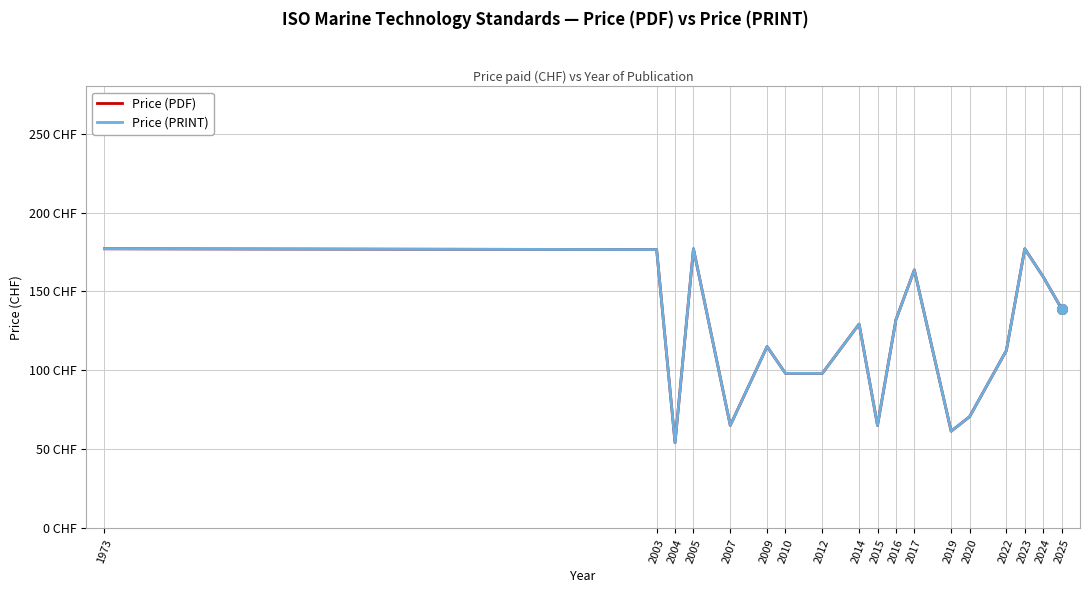

In Price (PRINT), how many points are lower than both neighbors (excluding endpoints)?

4